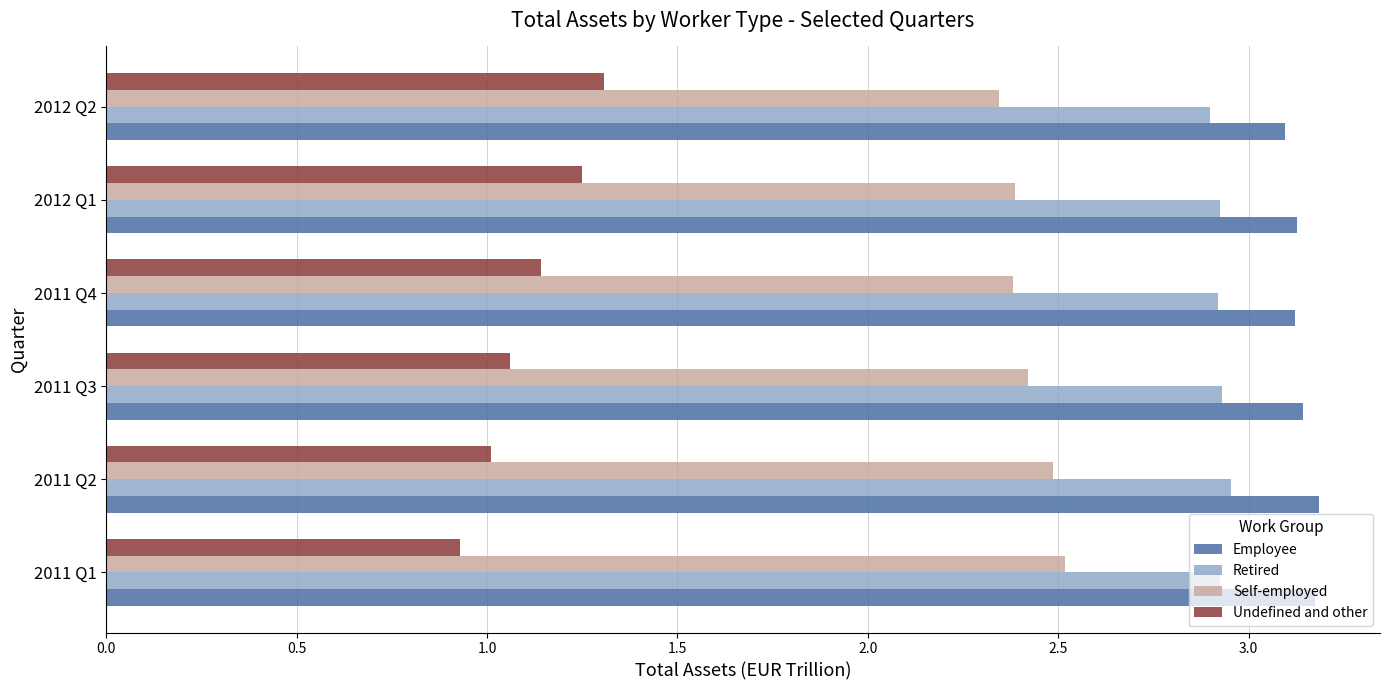

What is the difference between the maximum and minimum values in the Undefined and other series?

0.4